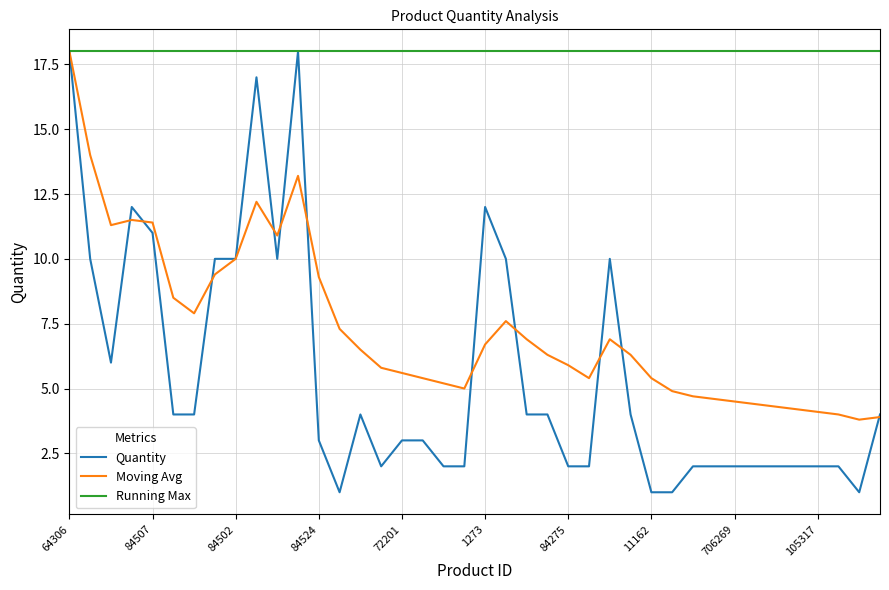

Which series has the widest spread of values?

Quantity